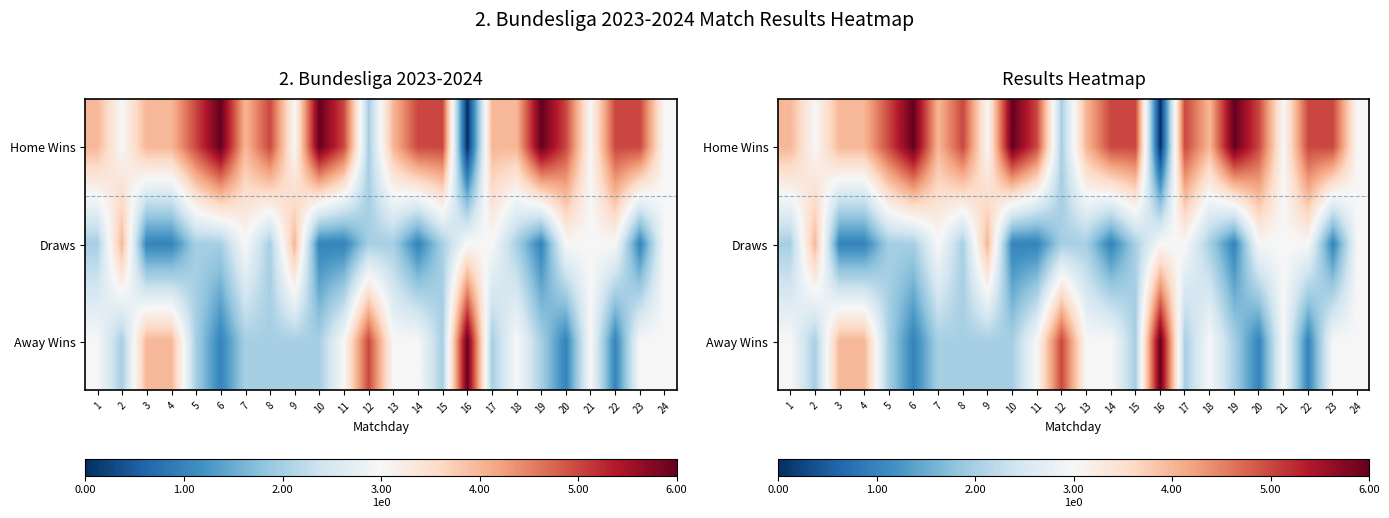

The Draws series shows 0 at 19. True or false?

False